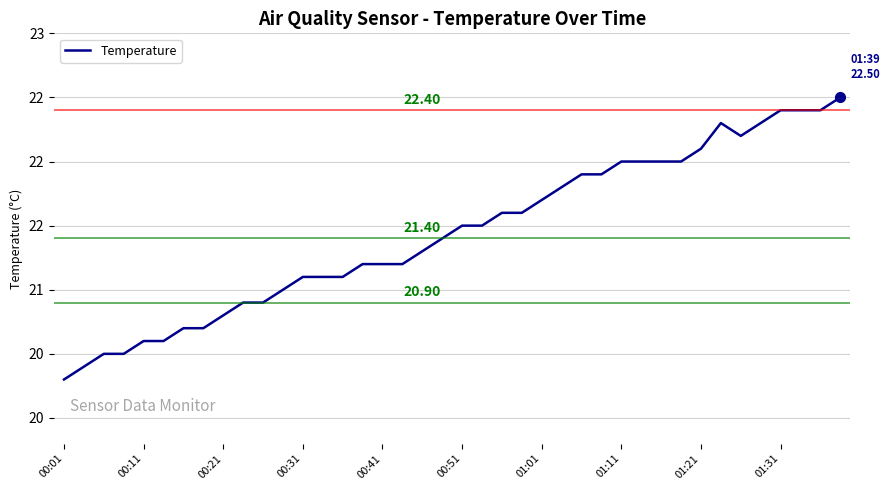

Which label corresponds to the largest value in the chart?

39